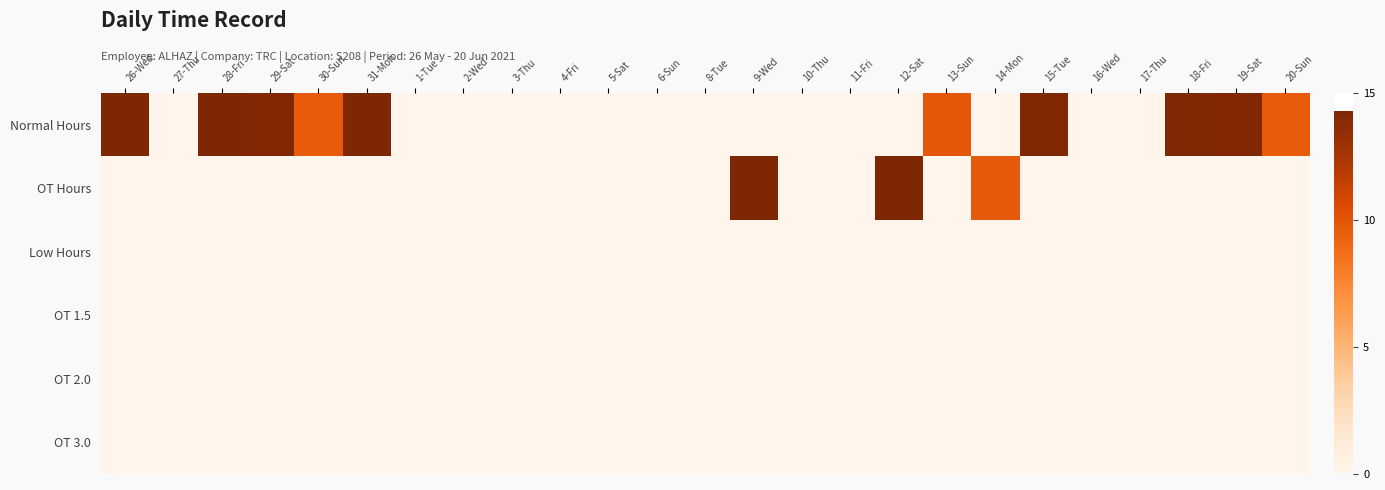

Reading right to left, what are all the values shown in this chart?

Normal Hours: 20-Sun=9.6	19-Sat=14.2	18-Fri=14.2	17-Thu=0.0	16-Wed=0.0	15-Tue=14.2	14-Mon=0.0	13-Sun=9.8	12-Sat=0.0	11-Fri=0.0	10-Thu=0.0	9-Wed=0.0	8-Tue=0.0	6-Sun=0.0	5-Sat=0.0	4-Fri=0.0	3-Thu=0.0	2-Wed=0.0	1-Tue=0.0	31-Mon=14.3	30-Sun=9.7	29-Sat=14.2	28-Fri=14.2	27-Thu=0.0	26-Wed=14.3
OT Hours: 20-Sun=0.0	19-Sat=0.0	18-Fri=0.0	17-Thu=0.0	16-Wed=0.0	15-Tue=0.0	14-Mon=9.7	13-Sun=0.0	12-Sat=14.3	11-Fri=0.0	10-Thu=0.0	9-Wed=14.3	8-Tue=0.0	6-Sun=0.0	5-Sat=0.0	4-Fri=0.0	3-Thu=0.0	2-Wed=0.0	1-Tue=0.0	31-Mon=0.0	30-Sun=0.0	29-Sat=0.0	28-Fri=0.0	27-Thu=0.0	26-Wed=0.0
Low Hours: 20-Sun=0.0	19-Sat=0.0	18-Fri=0.0	17-Thu=0.0	16-Wed=0.0	15-Tue=0.0	14-Mon=0.0	13-Sun=0.0	12-Sat=0.0	11-Fri=0.0	10-Thu=0.0	9-Wed=0.0	8-Tue=0.0	6-Sun=0.0	5-Sat=0.0	4-Fri=0.0	3-Thu=0.0	2-Wed=0.0	1-Tue=0.0	31-Mon=0.0	30-Sun=0.0	29-Sat=0.0	28-Fri=0.0	27-Thu=0.0	26-Wed=0.0
OT 1.5: 20-Sun=0.0	19-Sat=0.0	18-Fri=0.0	17-Thu=0.0	16-Wed=0.0	15-Tue=0.0	14-Mon=0.0	13-Sun=0.0	12-Sat=0.0	11-Fri=0.0	10-Thu=0.0	9-Wed=0.0	8-Tue=0.0	6-Sun=0.0	5-Sat=0.0	4-Fri=0.0	3-Thu=0.0	2-Wed=0.0	1-Tue=0.0	31-Mon=0.0	30-Sun=0.0	29-Sat=0.0	28-Fri=0.0	27-Thu=0.0	26-Wed=0.0
OT 2.0: 20-Sun=0.0	19-Sat=0.0	18-Fri=0.0	17-Thu=0.0	16-Wed=0.0	15-Tue=0.0	14-Mon=0.0	13-Sun=0.0	12-Sat=0.0	11-Fri=0.0	10-Thu=0.0	9-Wed=0.0	8-Tue=0.0	6-Sun=0.0	5-Sat=0.0	4-Fri=0.0	3-Thu=0.0	2-Wed=0.0	1-Tue=0.0	31-Mon=0.0	30-Sun=0.0	29-Sat=0.0	28-Fri=0.0	27-Thu=0.0	26-Wed=0.0
OT 3.0: 20-Sun=0.0	19-Sat=0.0	18-Fri=0.0	17-Thu=0.0	16-Wed=0.0	15-Tue=0.0	14-Mon=0.0	13-Sun=0.0	12-Sat=0.0	11-Fri=0.0	10-Thu=0.0	9-Wed=0.0	8-Tue=0.0	6-Sun=0.0	5-Sat=0.0	4-Fri=0.0	3-Thu=0.0	2-Wed=0.0	1-Tue=0.0	31-Mon=0.0	30-Sun=0.0	29-Sat=0.0	28-Fri=0.0	27-Thu=0.0	26-Wed=0.0